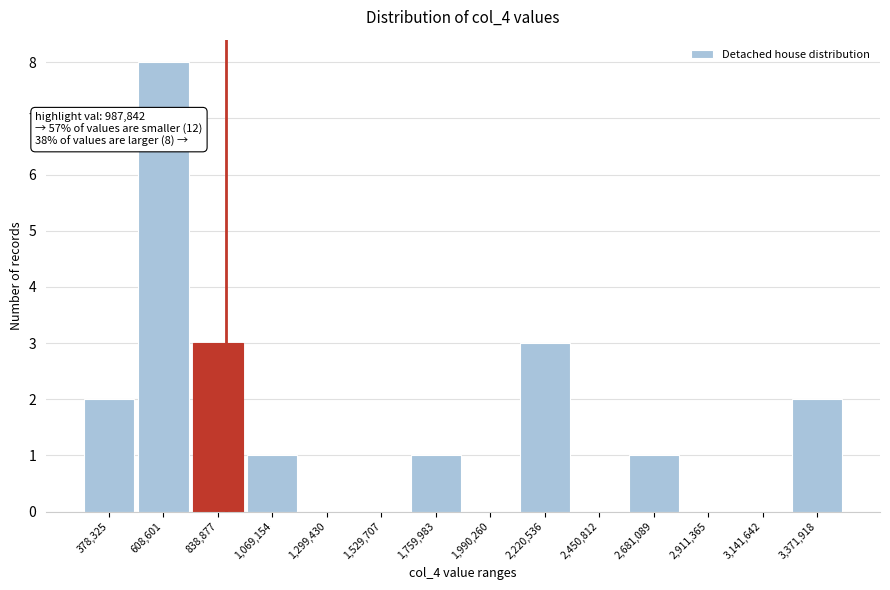

Reading left to right, extract all data points from this chart.

378,325=2	608,601=8	838,877=3	1,069,154=1	1,299,430=0	1,529,707=0	1,759,983=1	1,990,260=0	2,220,536=3	2,450,812=0	2,681,089=1	2,911,365=0	3,141,642=0	3,371,918=2